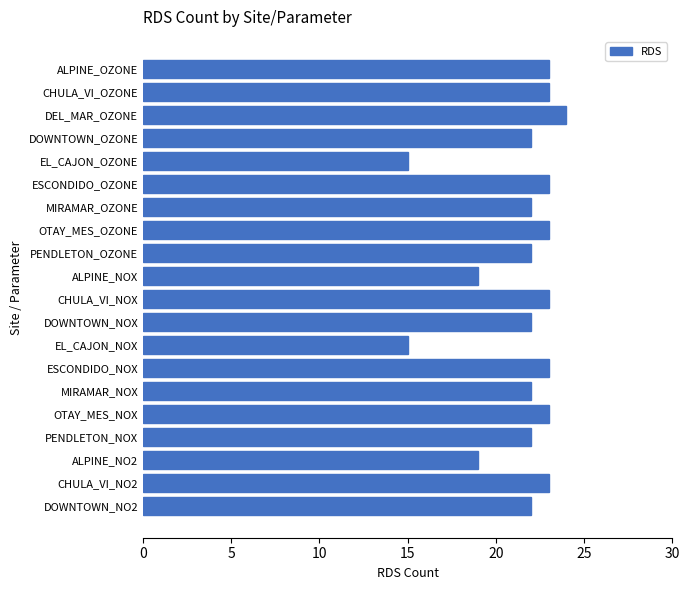

Read the value at EL_CAJON_NOX.

15